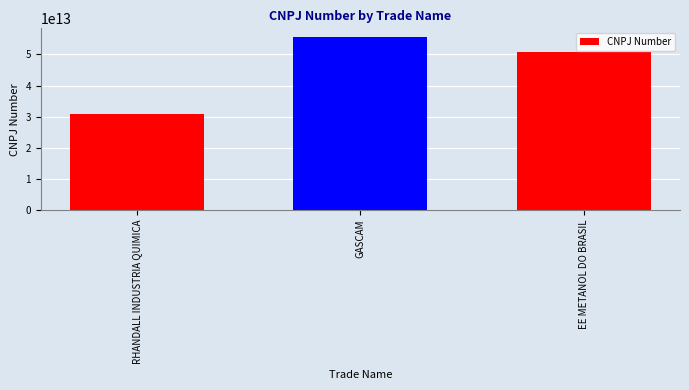

The value at RHANDALL INDUSTRIA QUIMICA is 15890526483000. True or false?

False